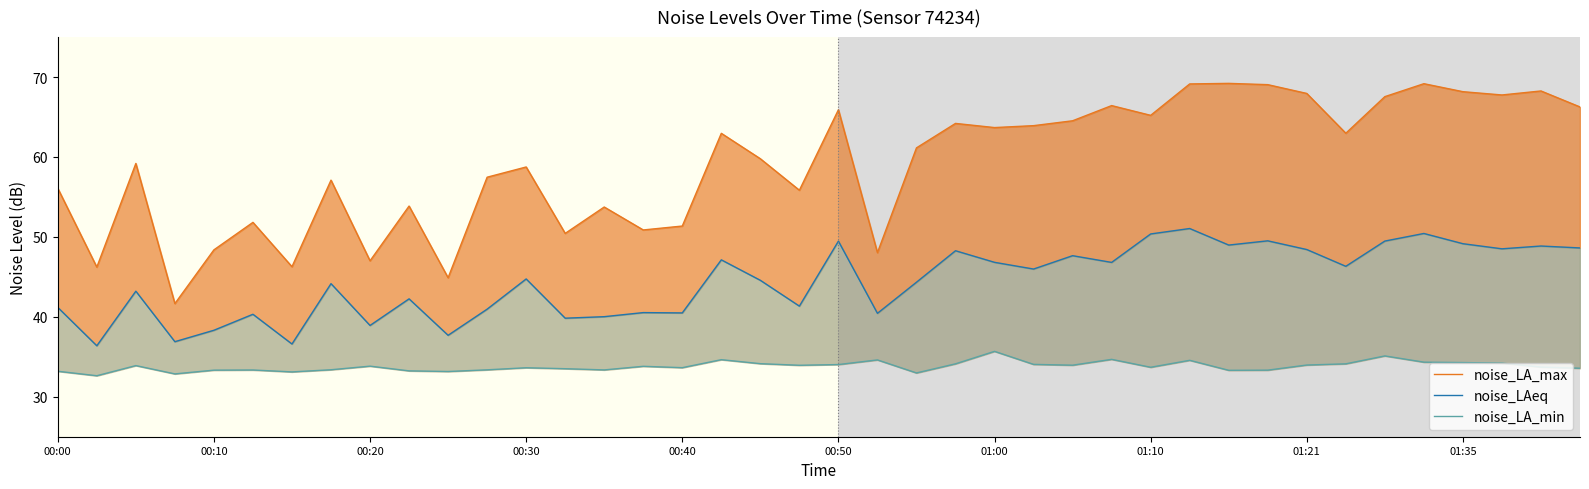

Count the number of data series in this chart.

3